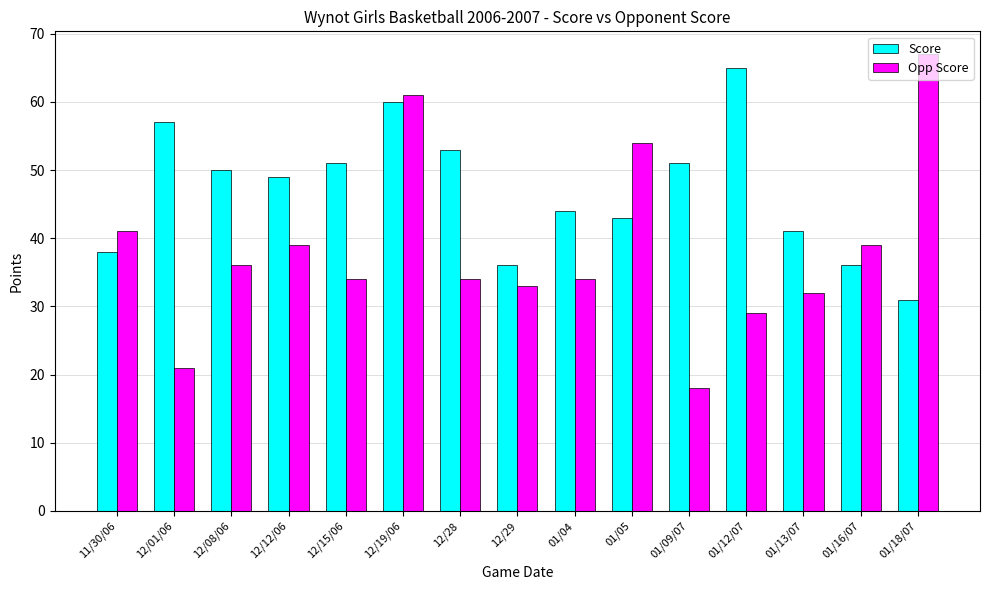

Are the bars horizontal?

No